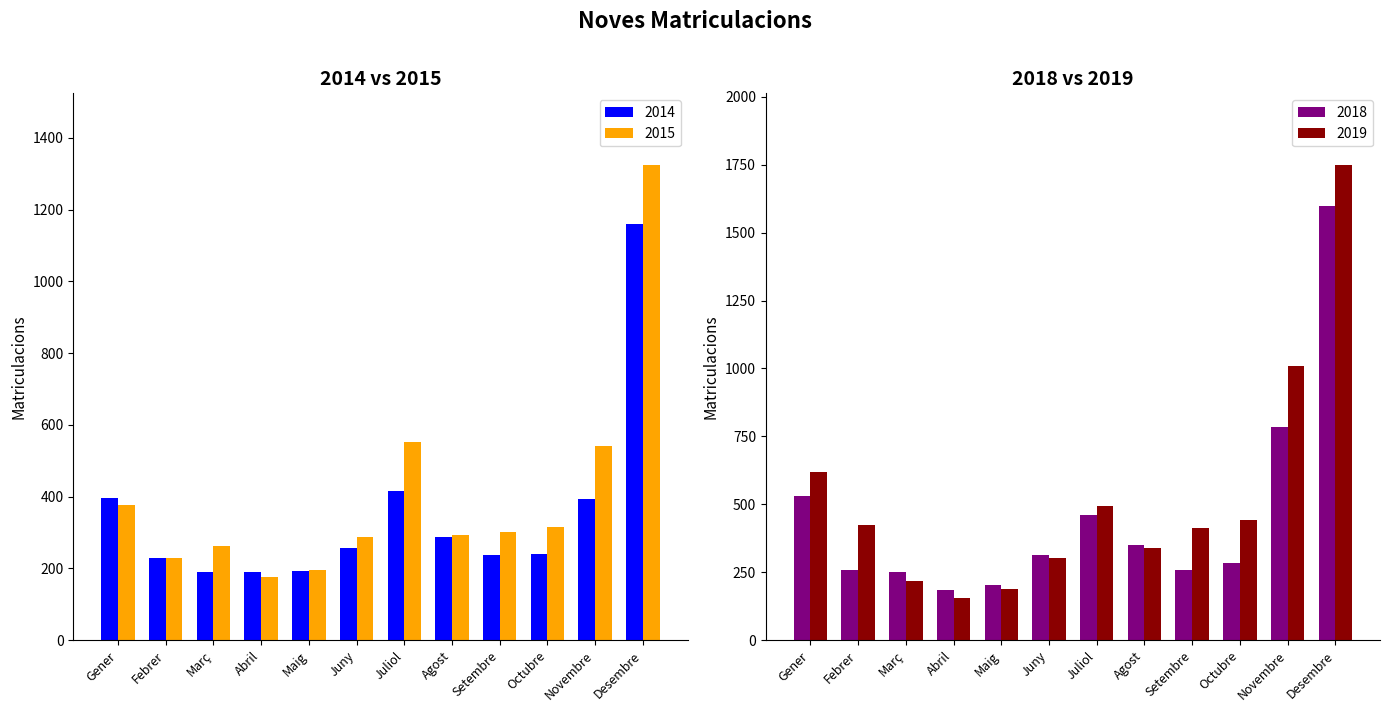

Are the bars grouped side by side (vs. stacked)?

Yes